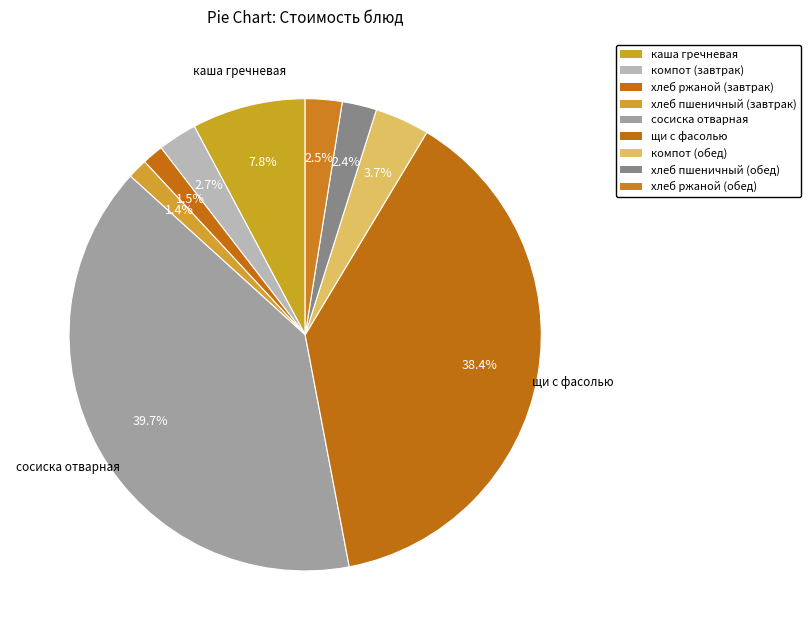

How many segments does this pie chart have?

9